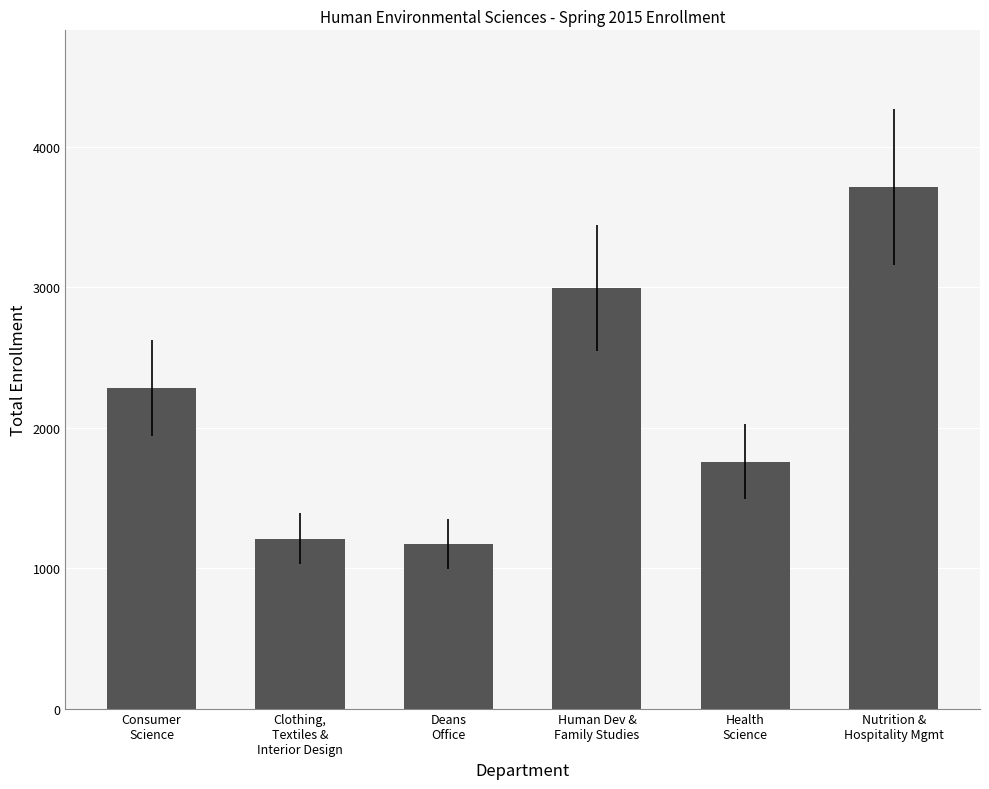

What is the change in value from Health
Science to Nutrition &
Hospitality Mgmt?

+1956